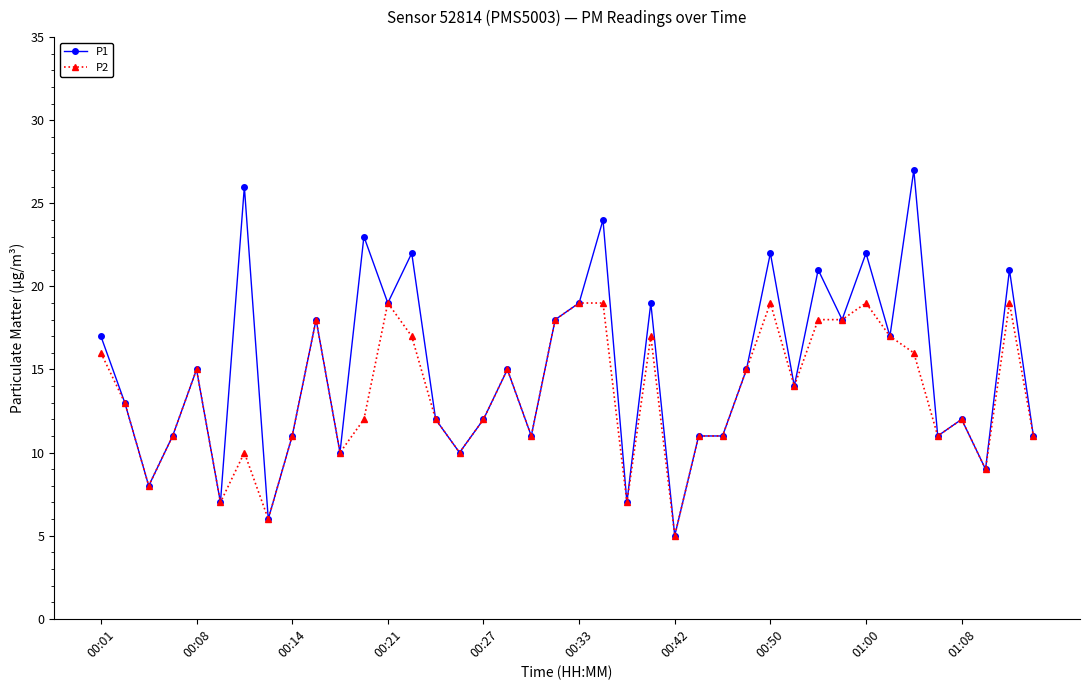

What is the value of the P1 point at the 39th from the left?

21